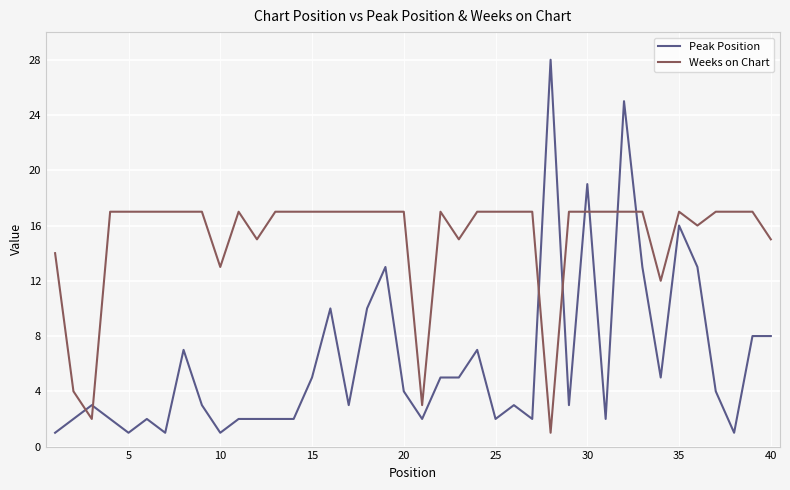

Which series has the largest total across all categories?

Weeks on Chart